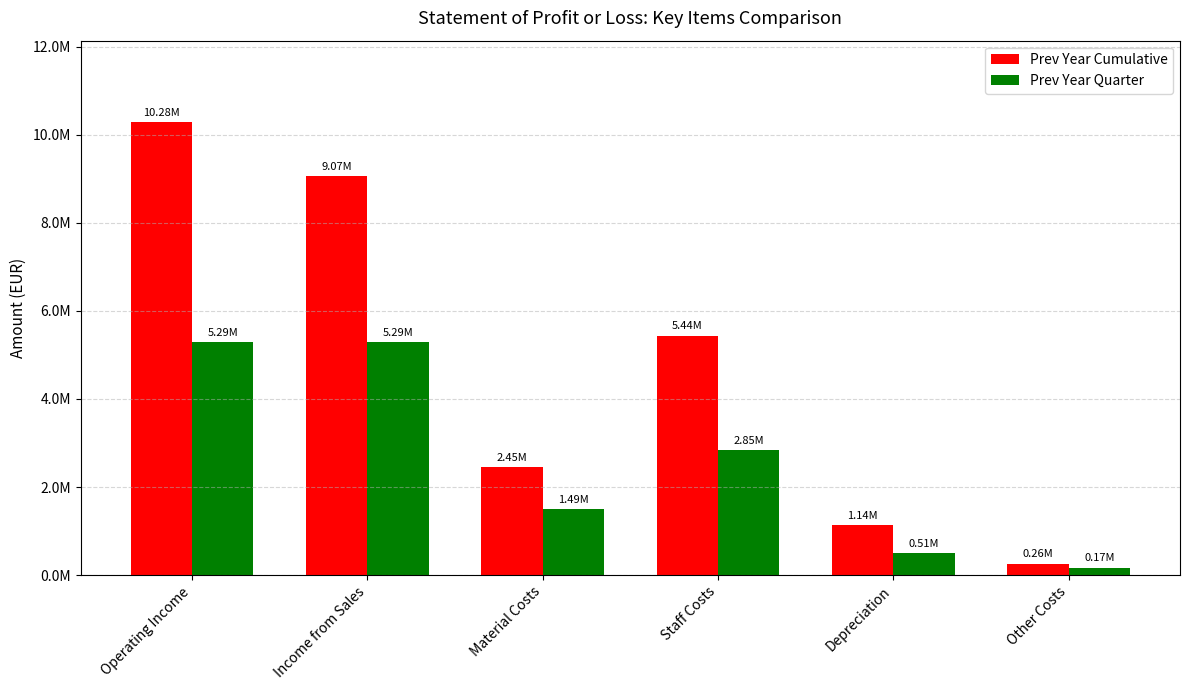

Does the chart contain any negative values?

No